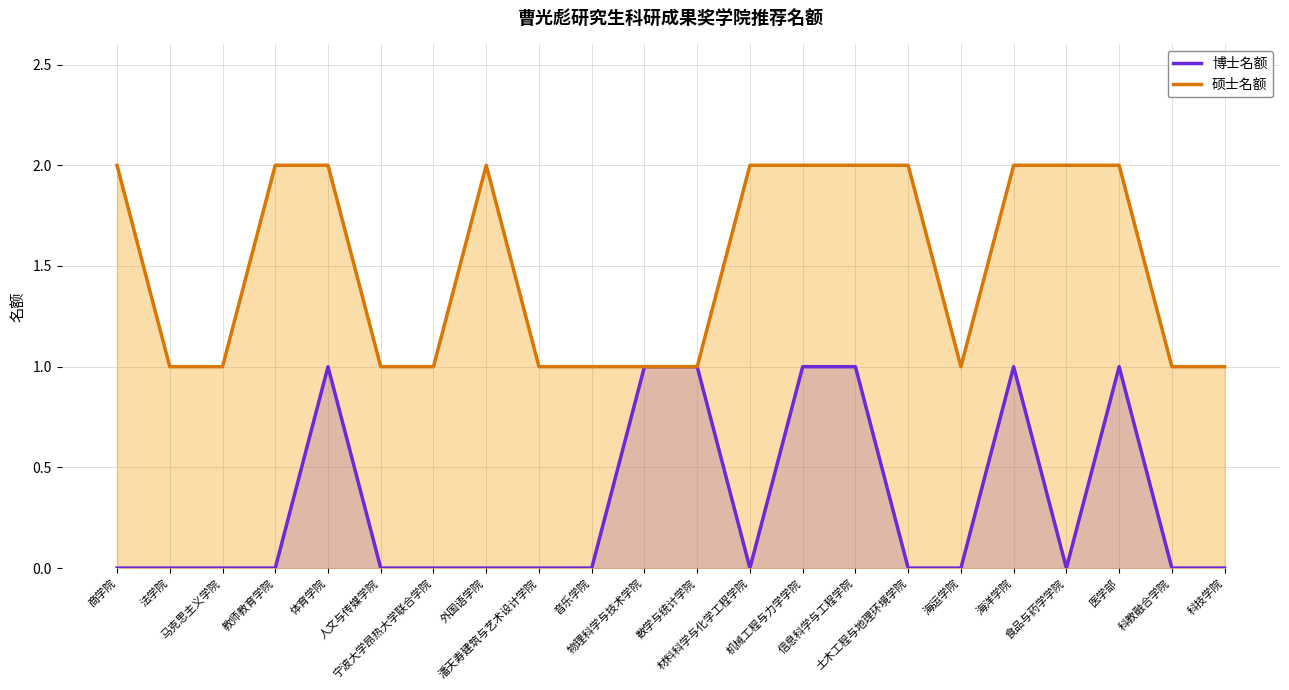

Which series has the largest total across all categories?

硕士名额